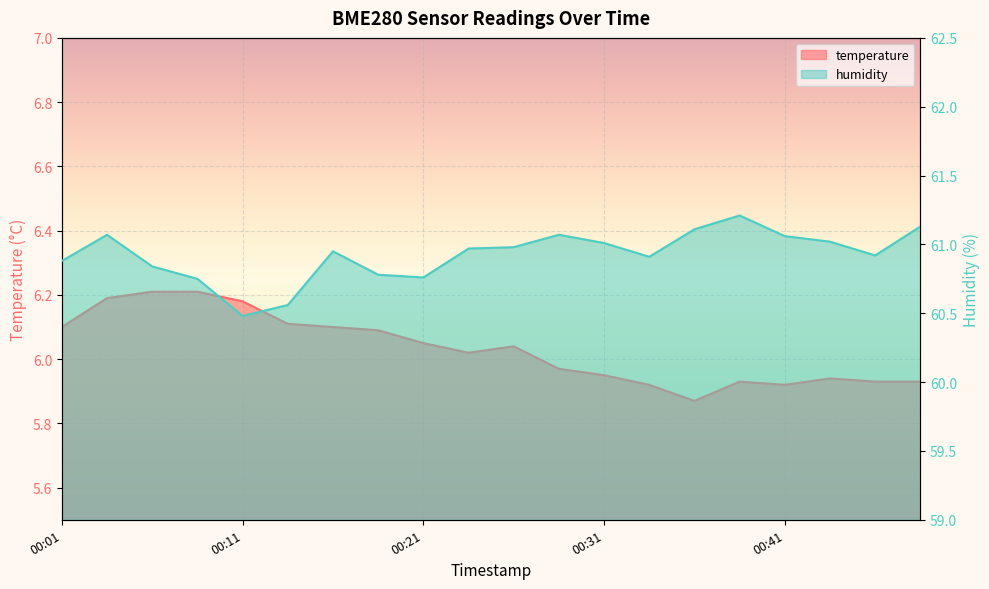

At which label is humidity closest to 60?

00:11